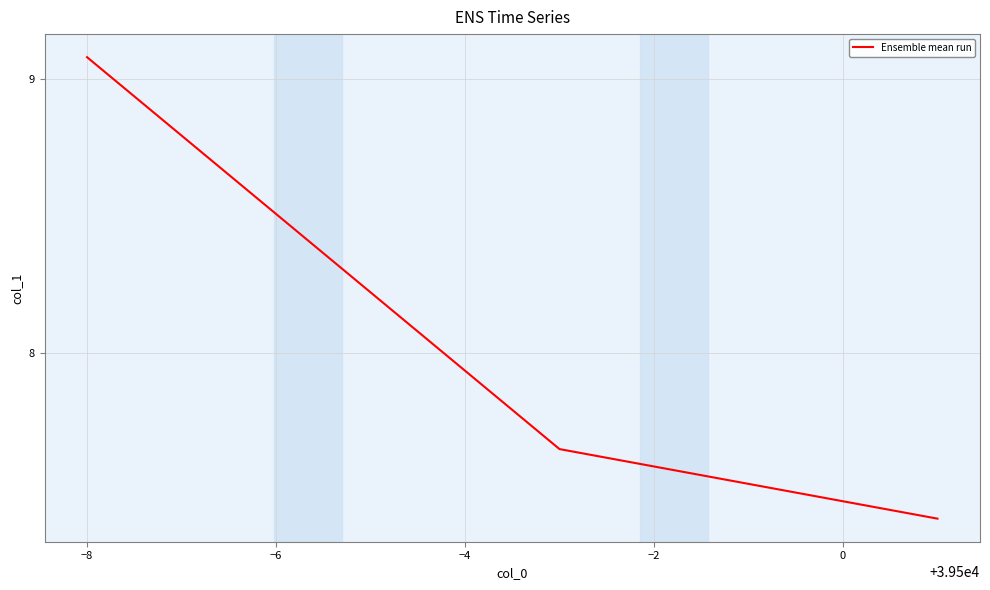

What is the average value?

8.0